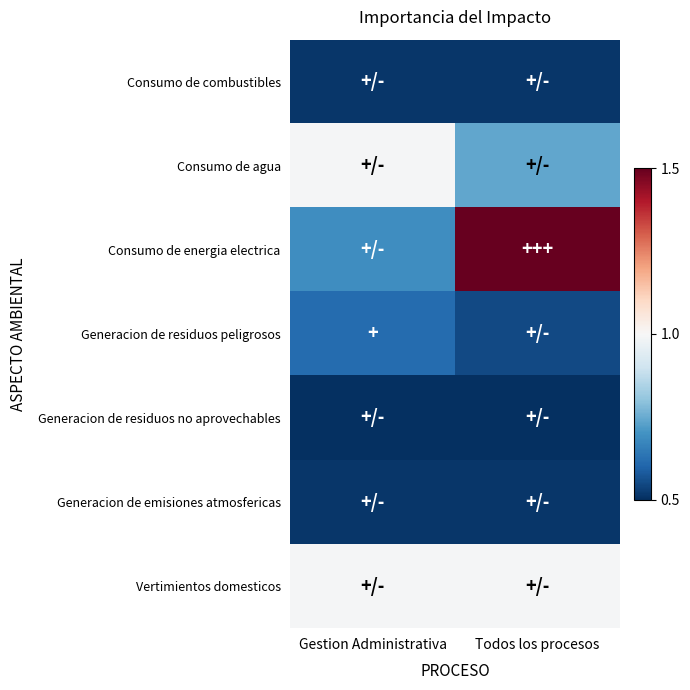

What is the difference between the highest and lowest values at Gestion Administrativa?

0.5